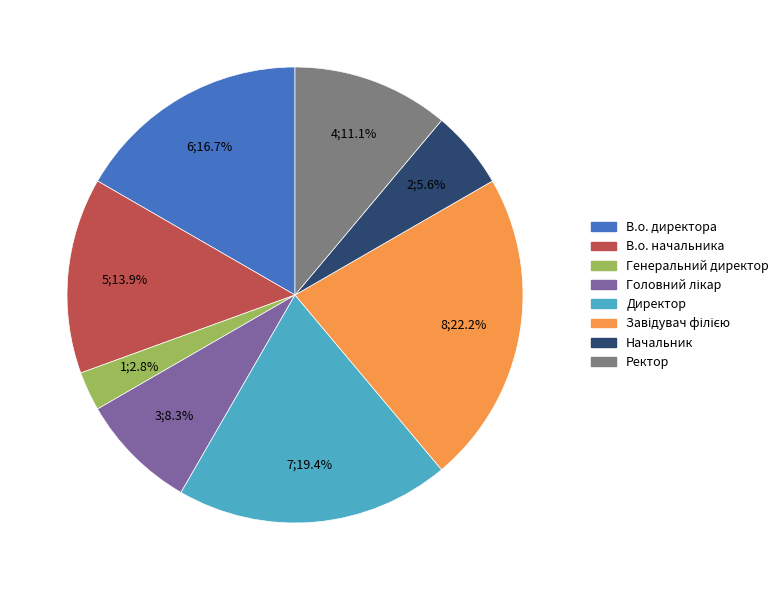

How many slices are in this pie chart?

8